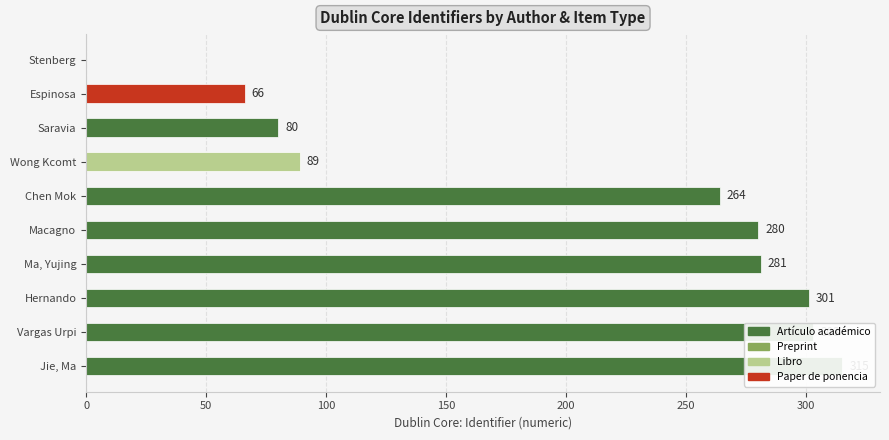

How many values in the Libro series exceed 0?

1